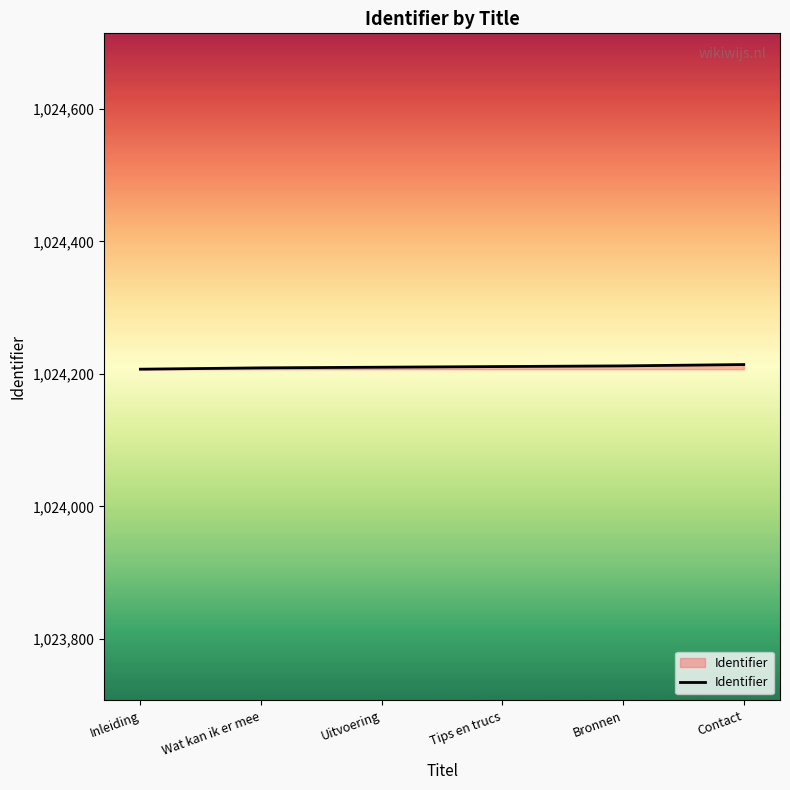

What is the difference between the values at Inleiding and Tips en trucs?

4